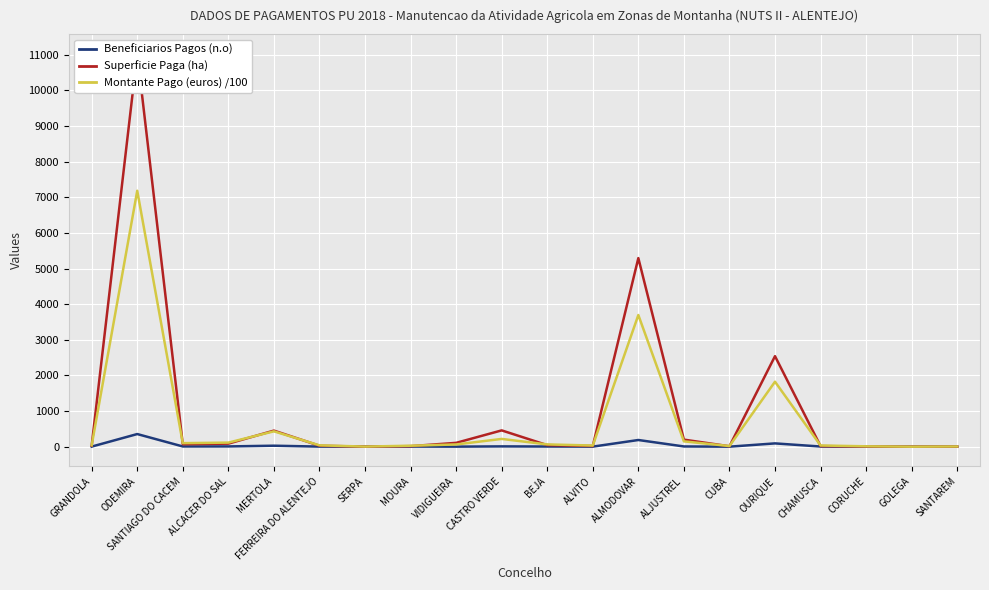

The Superficie Paga (ha) series shows 19.3 at ALVITO. True or false?

True